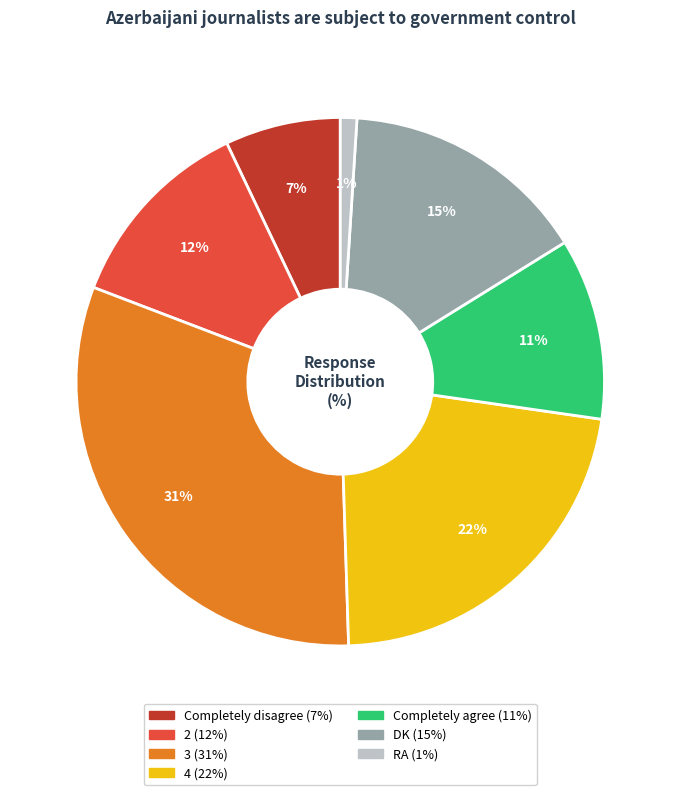

To the nearest percent, what percentage of the pie is 2?

12%